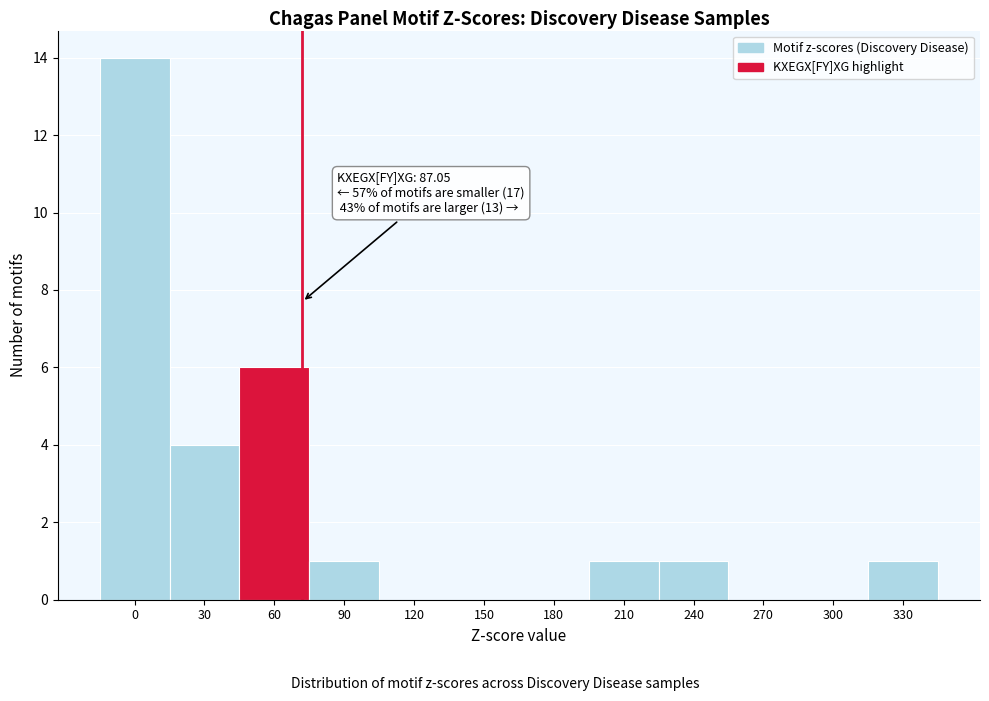

Reading right to left, transcribe all the data shown in this chart.

330=1	300=0	270=0	240=1	210=1	180=0	150=0	120=0	90=1	60=6	30=4	0=14